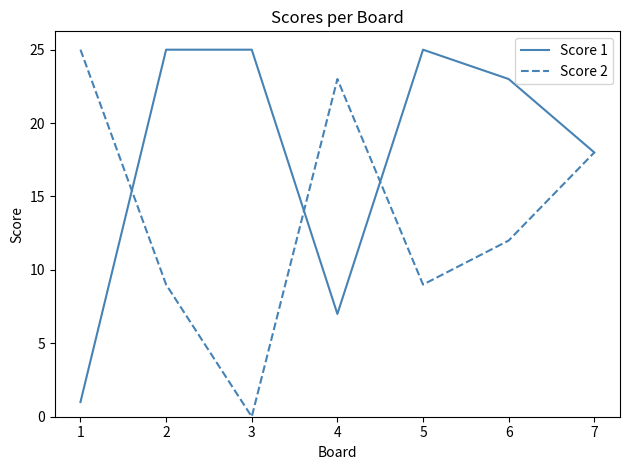

How many lines are shown in the chart?

2